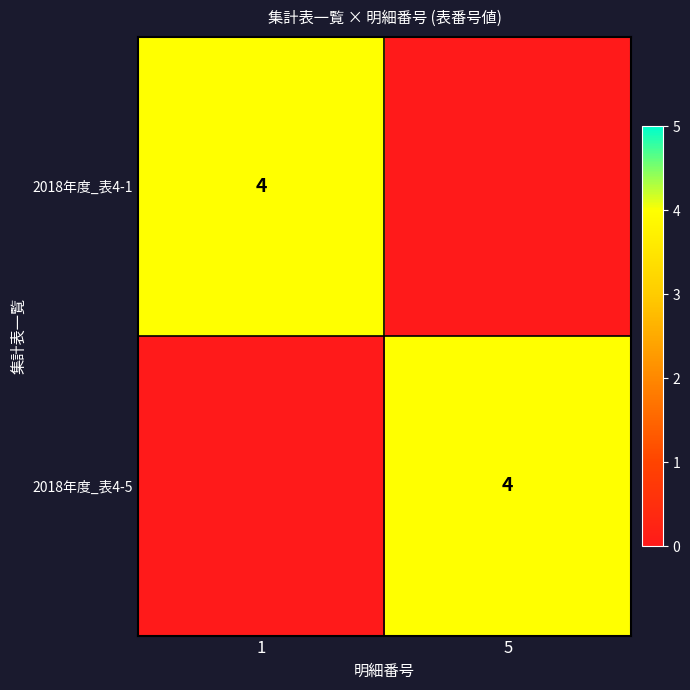

What is the maximum value shown in the chart?

4